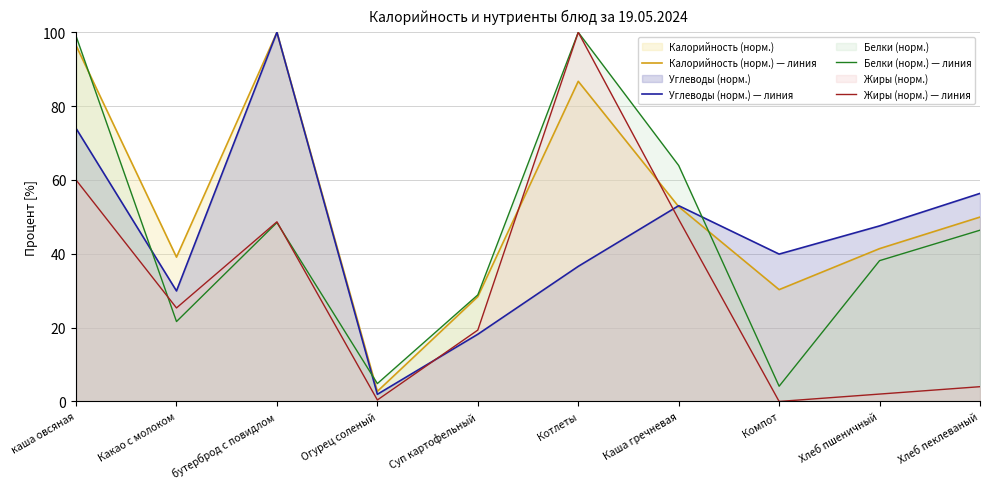

What is the highest value of the Углеводы (норм.) — линия series?

100.0